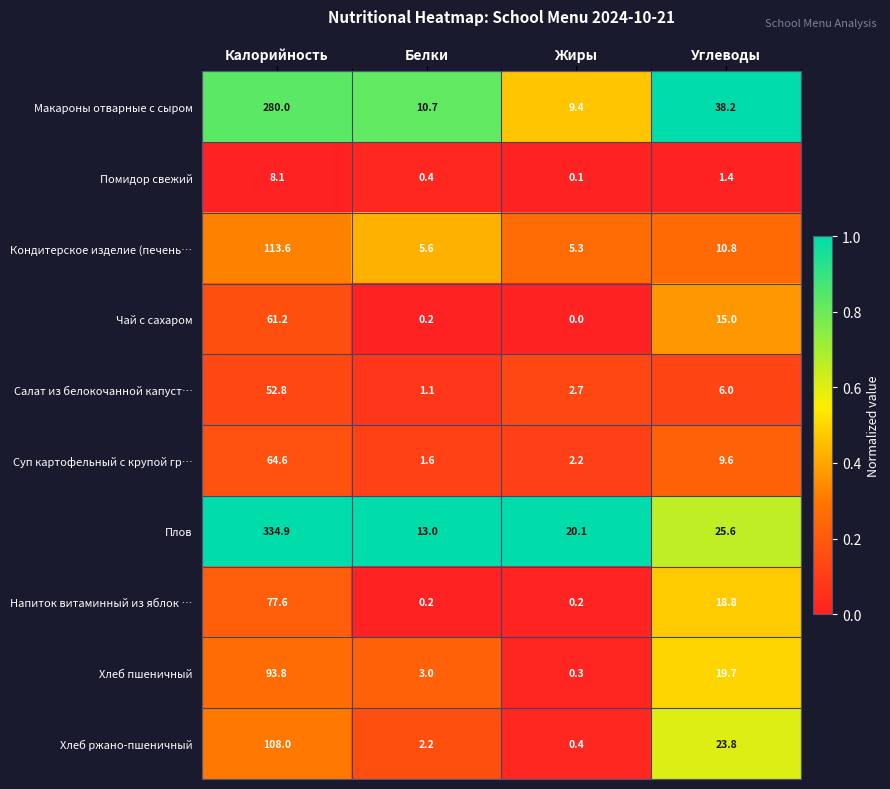

Where does the Чай с сахаром series first go above 15?

Калорийность